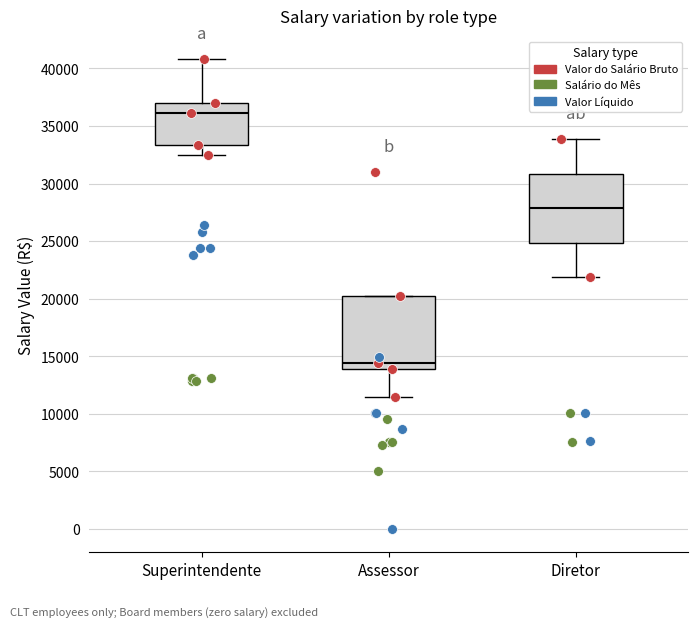

Reading left to right, transcribe this box plot: for each box, give where its median line is, the range the box spans, and where its two whiskers end, as read against the y-axis. The values are not printed on the chart, so give them approximately, as read against the axis.

Superintendente: median 36000, box 33500 to 37000, whiskers 32500 to 41000
Assessor: median 14500, box 14000 to 20000, whiskers 11500 to 20000
Diretor: median 28000, box 25000 to 31000, whiskers 22000 to 34000